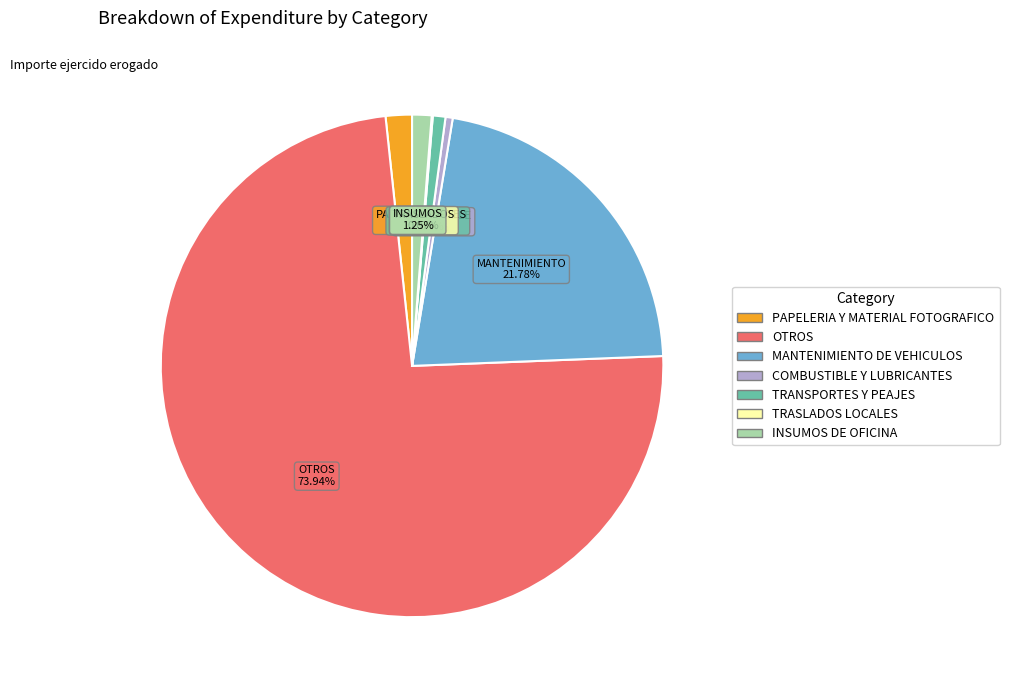

Which category accounts for the majority?

OTROS